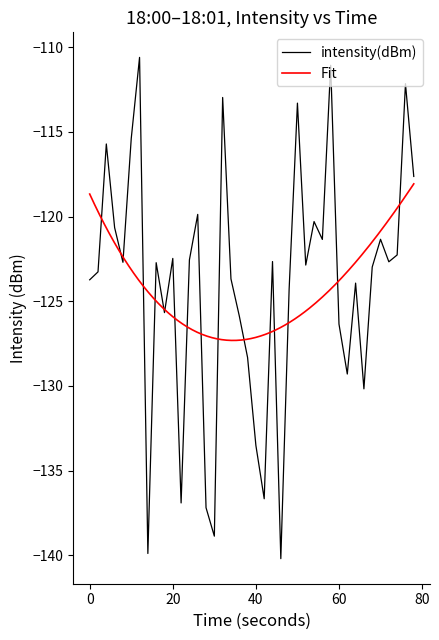

Is it true that the value at 31 is -73.1?

False